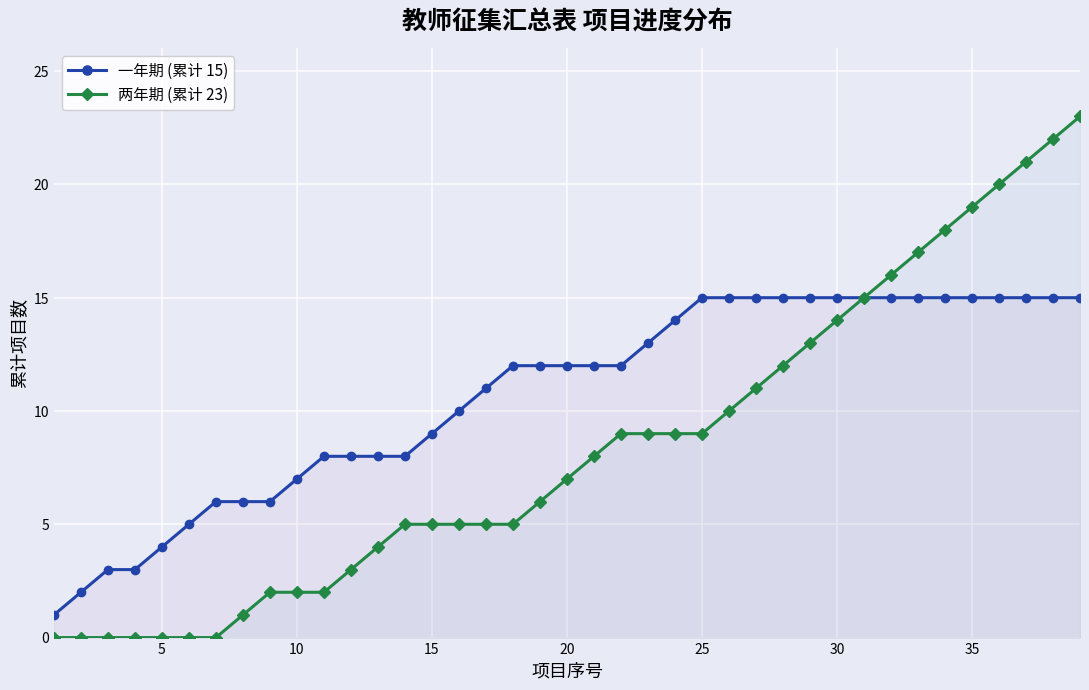

Reading right to left, list all the values displayed in this chart.

一年期 (累计 15): 15	15	15	15	15	15	15	15	15	15	15	15	15	15	15	14	13	12	12	12	12	12	11	10	9	8	8	8	8	7	6	6	6	5	4	3	3	2	1
两年期 (累计 23): 23	22	21	20	19	18	17	16	15	14	13	12	11	10	9	9	9	9	8	7	6	5	5	5	5	5	4	3	2	2	2	1	0	0	0	0	0	0	0